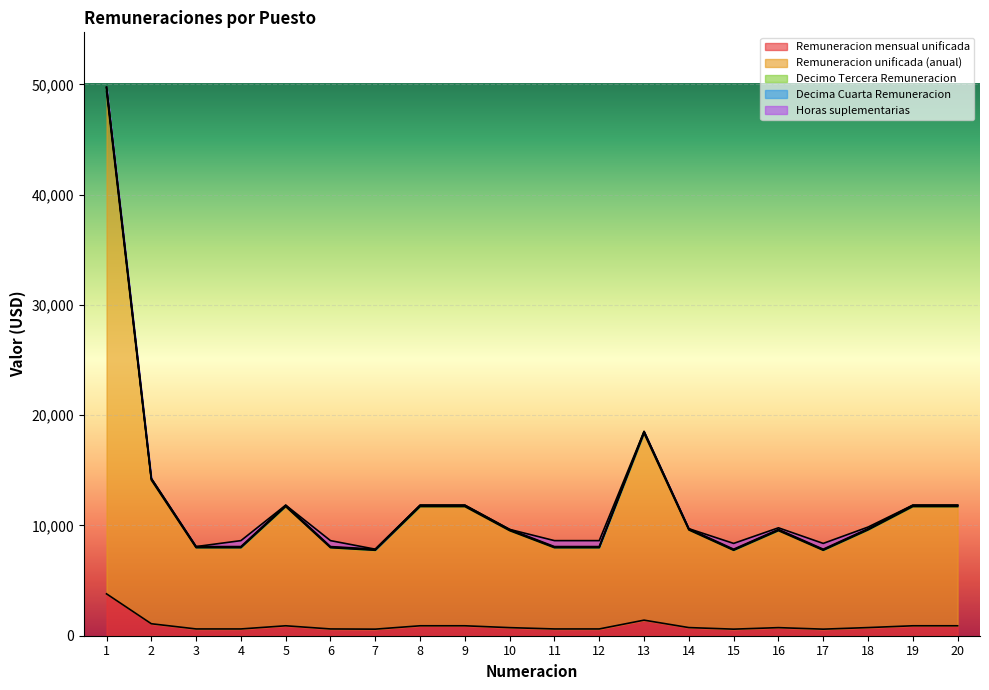

What is the sum of the Remuneracion mensual unificada values at 1 and 15?

4394